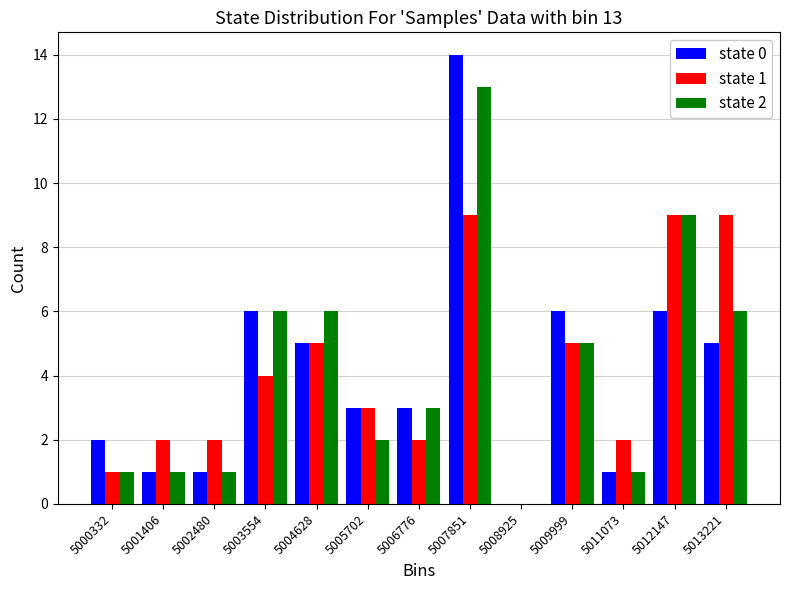

In the state 0 series, which range on the x-axis has the tallest bar?

5007400 to 5008400